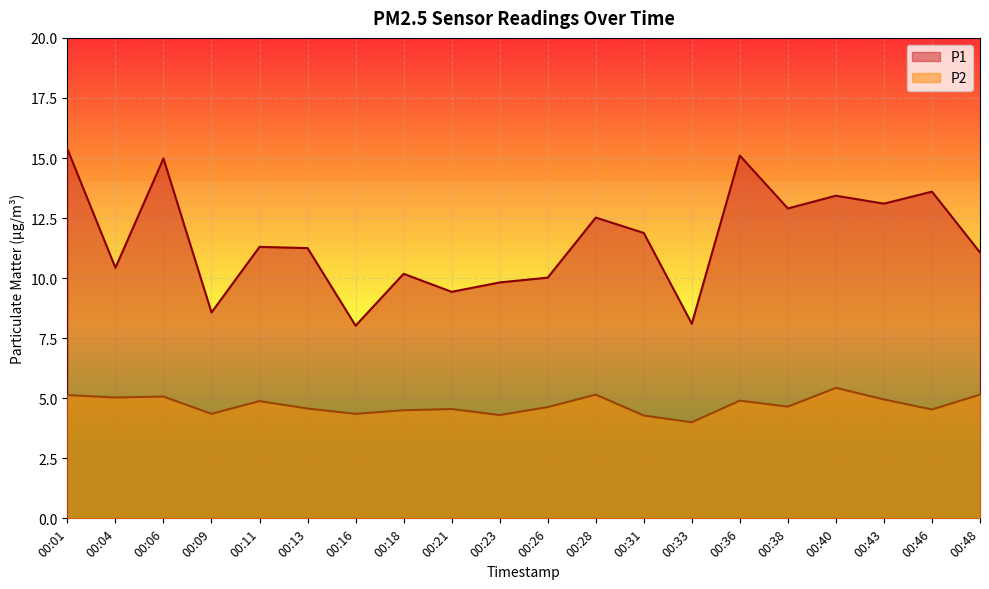

What is the difference between the maximum and minimum values in the P1 series?

7.3